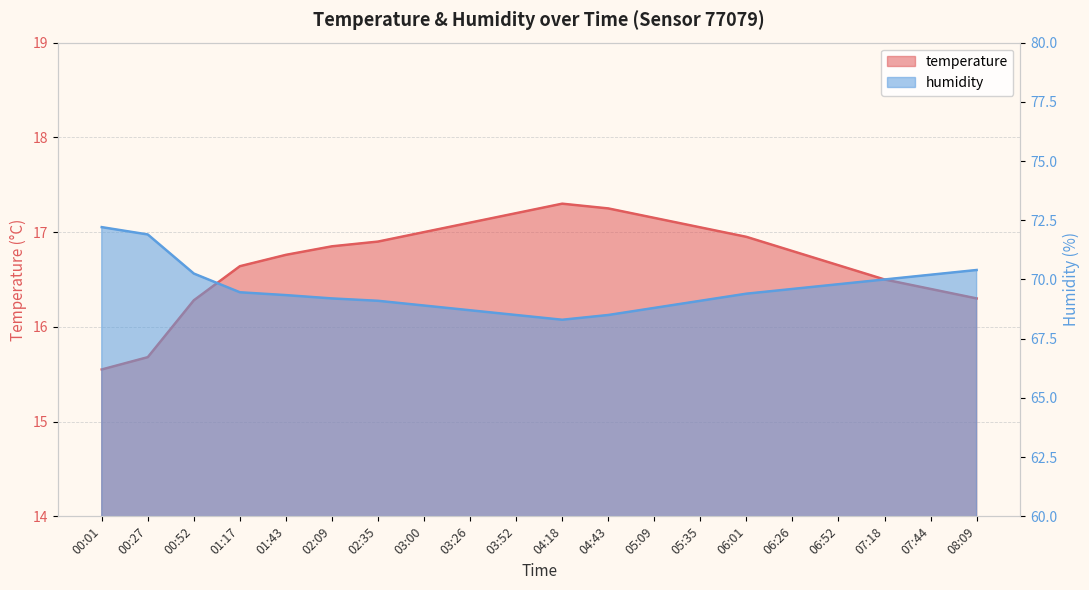

Reading left to right, list all the values displayed in this chart.

temperature: 15.6	15.7	16.3	16.6	16.8	16.9	16.9	17.0	17.1	17.2	17.3	17.2	17.1	17.1	16.9	16.8	16.6	16.5	16.4	16.3
humidity: 72.2	71.9	70.2	69.5	69.3	69.2	69.1	68.9	68.7	68.5	68.3	68.5	68.8	69.1	69.4	69.6	69.8	70.0	70.2	70.4